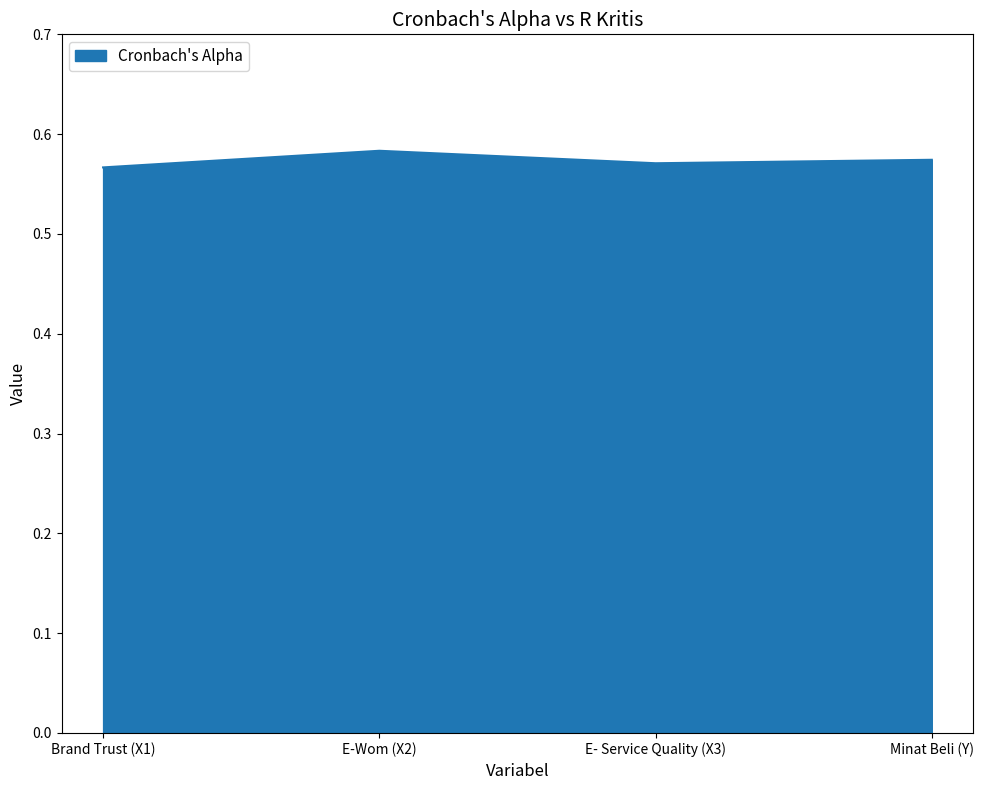

What position from the left is Minat Beli (Y)?

4